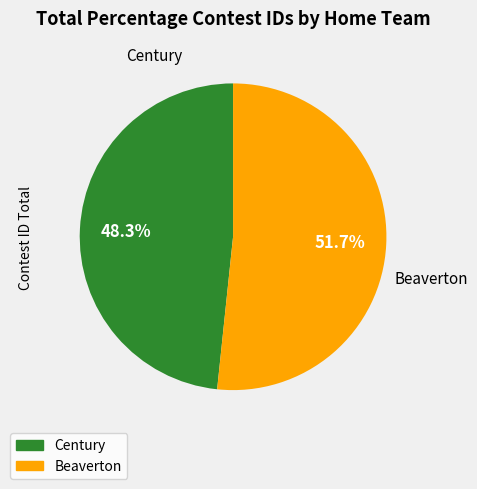

To the nearest percent, what portion does Century represent?

48%